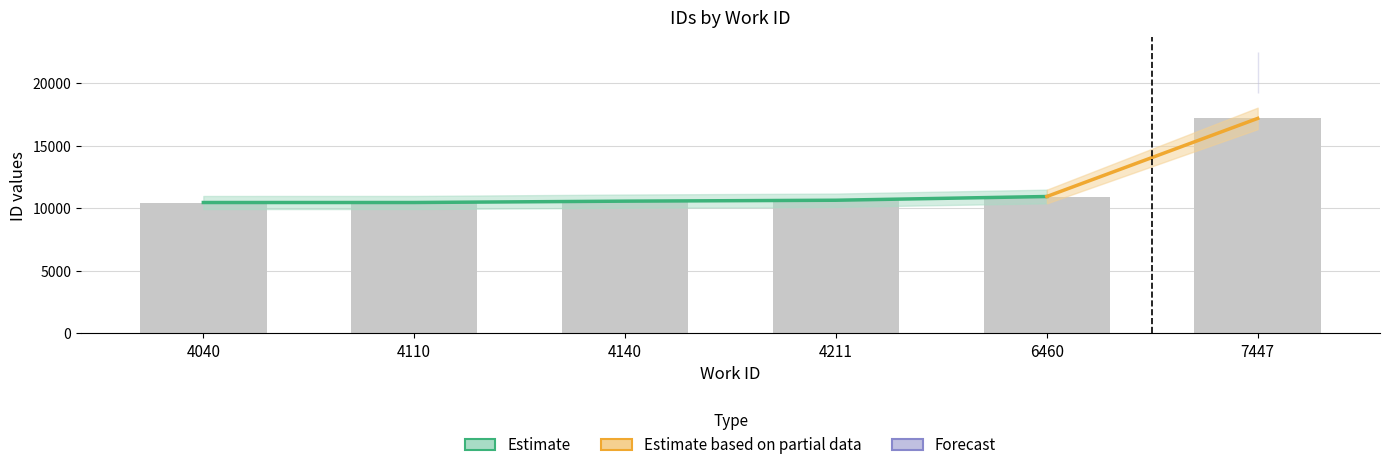

The Estimate series shows 10460 at 4040. True or false?

True